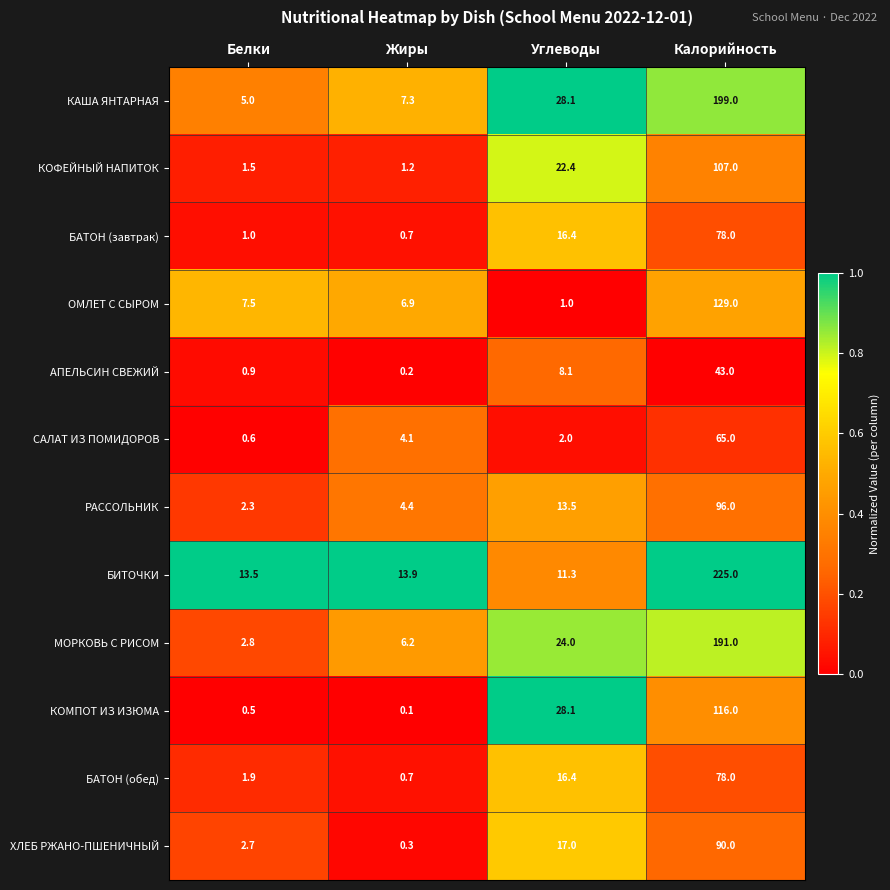

What is the difference between the maximum and second lowest values in the БИТОЧКИ series?

211.5